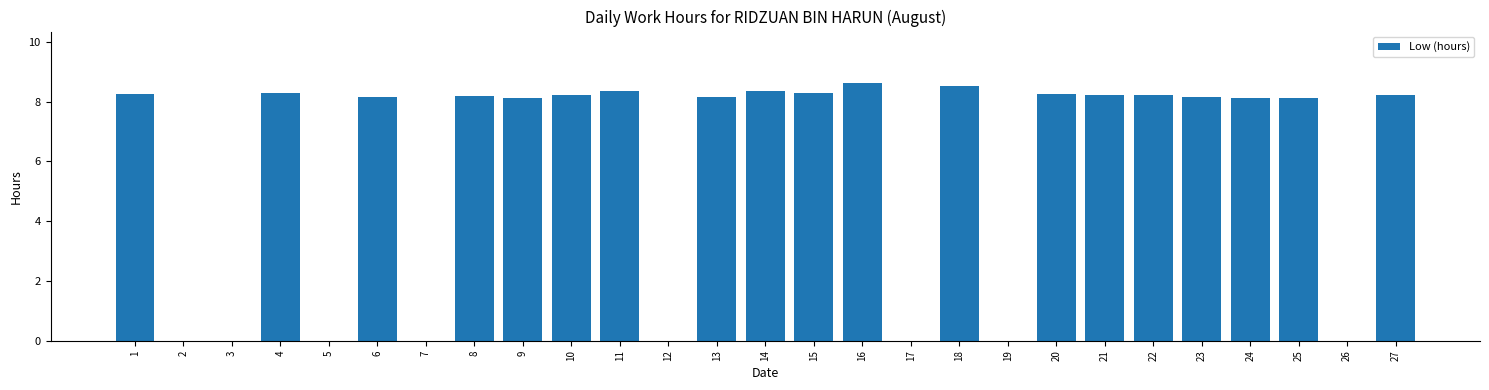

What is the average value?

5.8